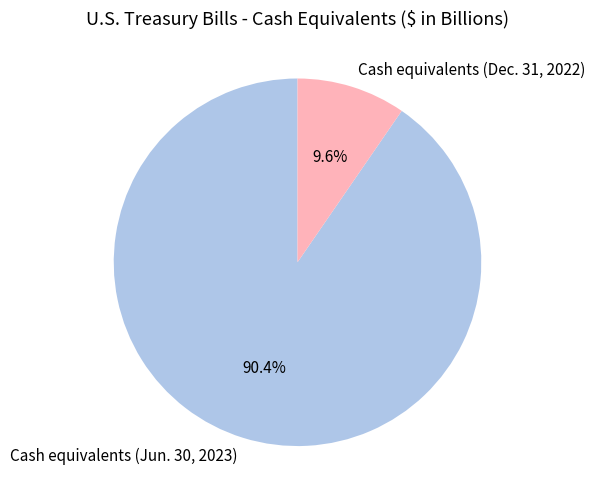

Which slice is the smallest?

Cash equivalents (Dec. 31, 2022)